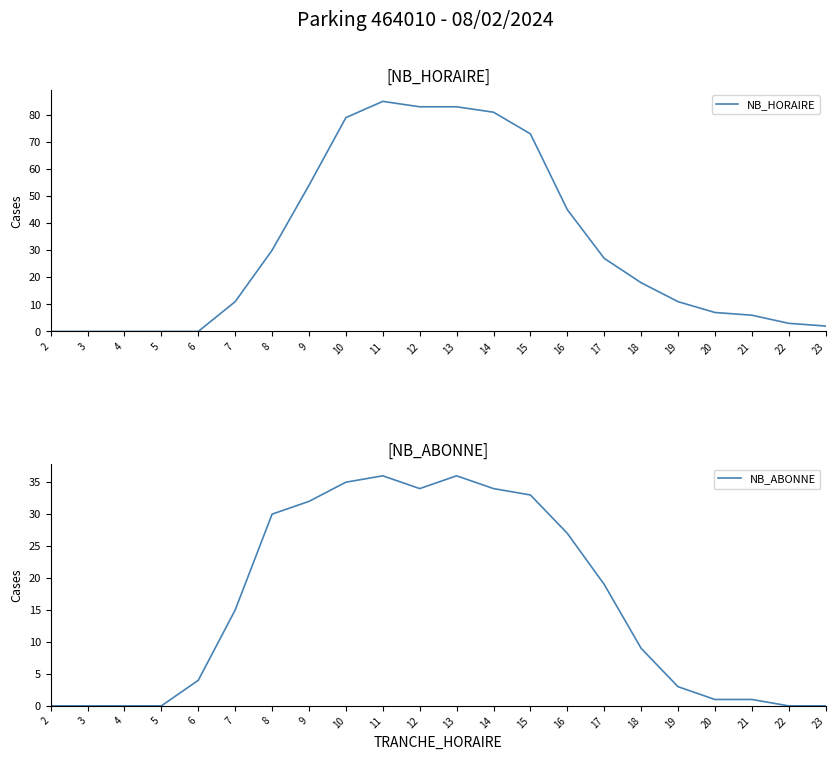

What is the sum of the NB_ABONNE values at 22 and 18?

9